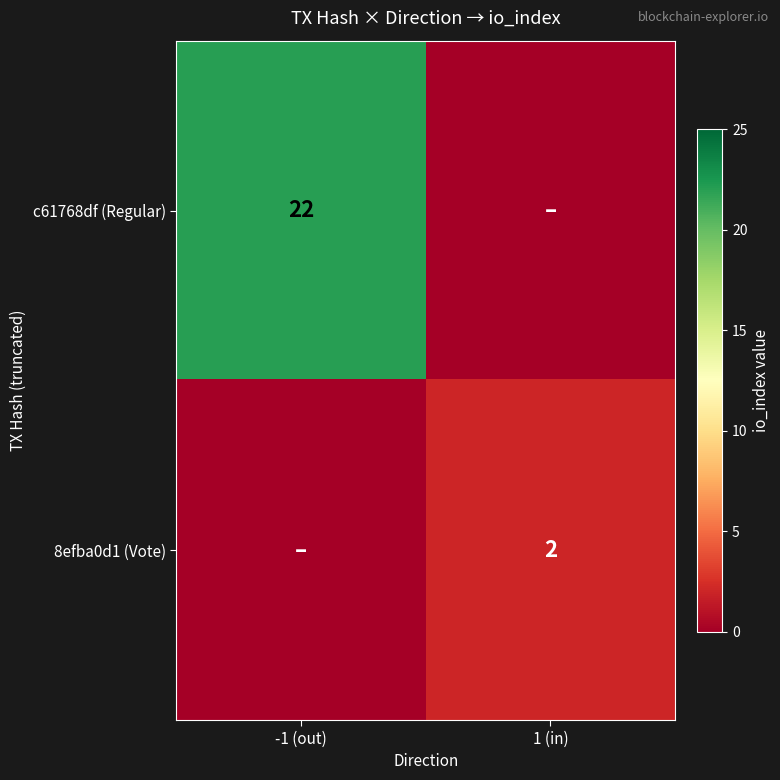

What is the maximum value shown in the chart?

22